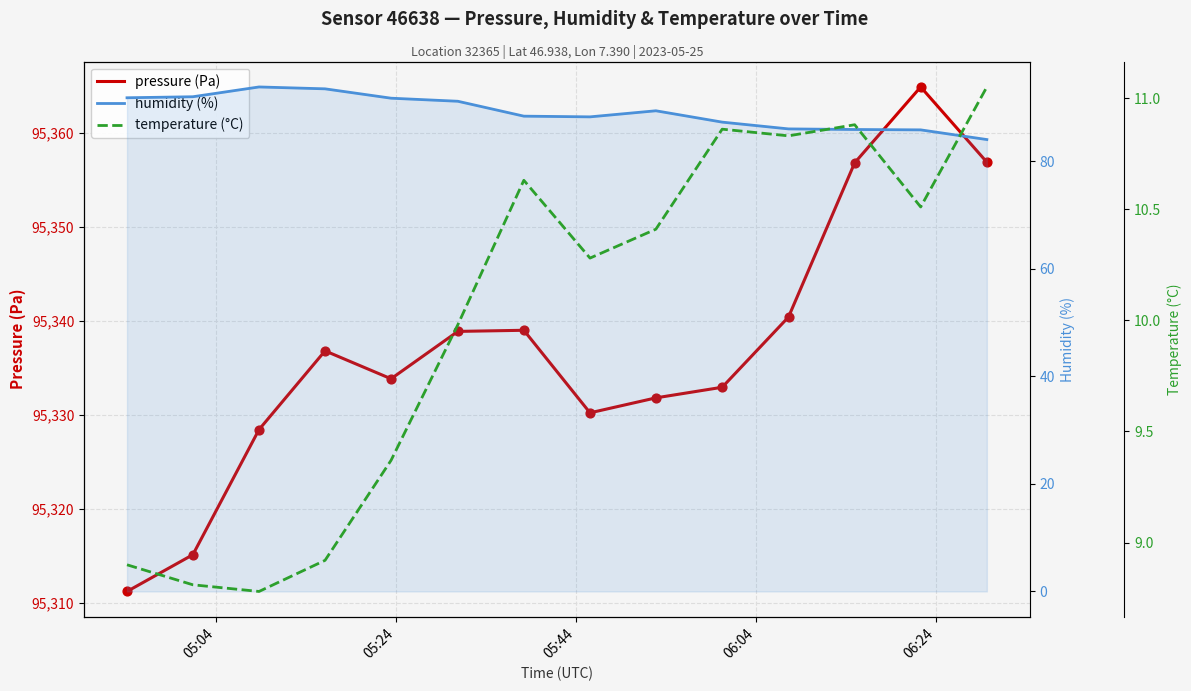

At how many categories does at least one series exceed 9996?

14